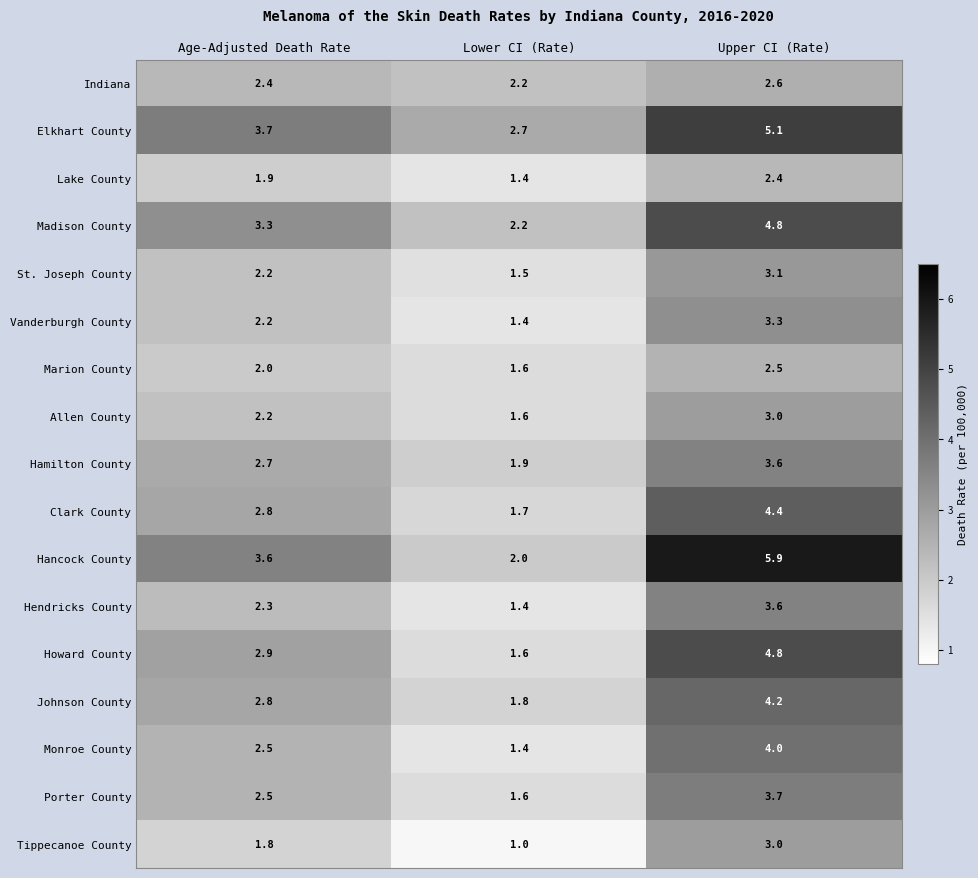

At how many categories does at least one series exceed 2?

3